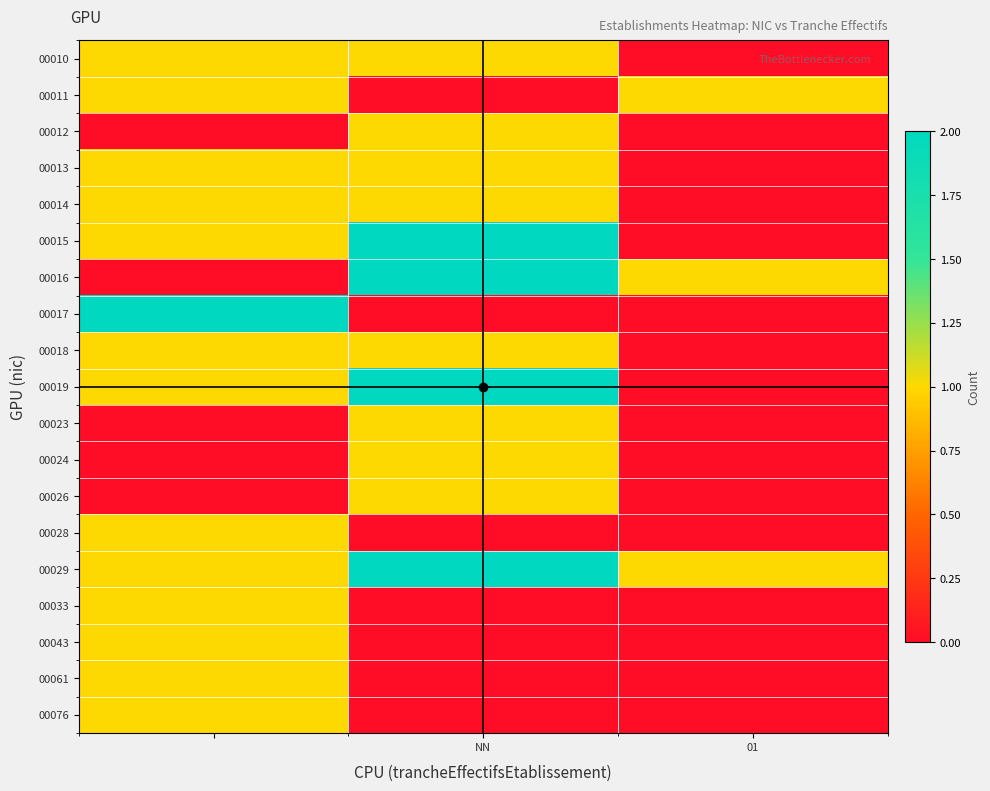

How many series are shown in this chart?

19